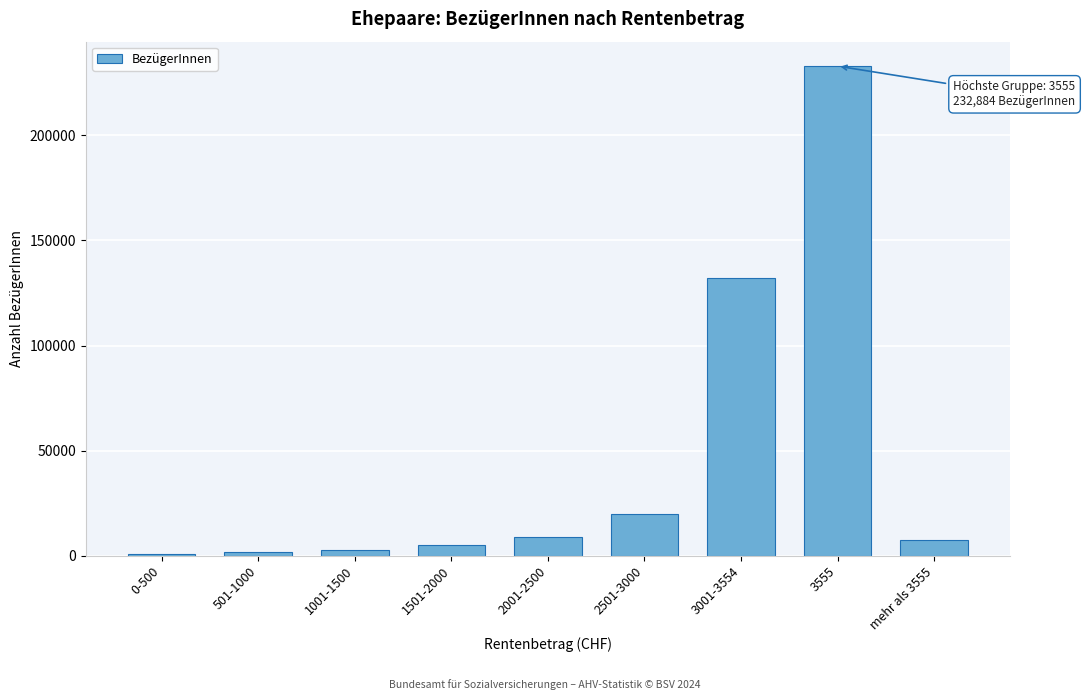

What is the maximum value shown in the chart?

232884